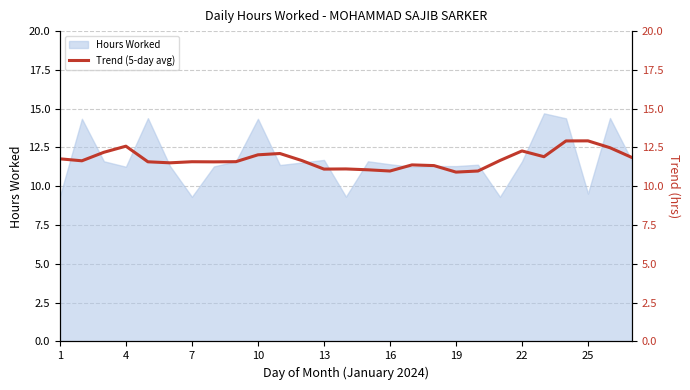

Is it true that Hours Worked equals 11.7 at 13?

True